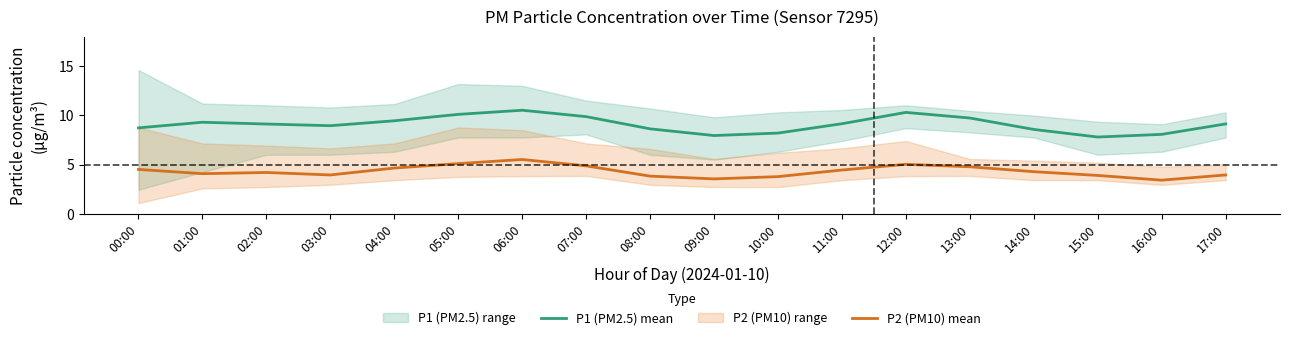

Which series has the largest range (max minus min)?

P1 (PM2.5) mean